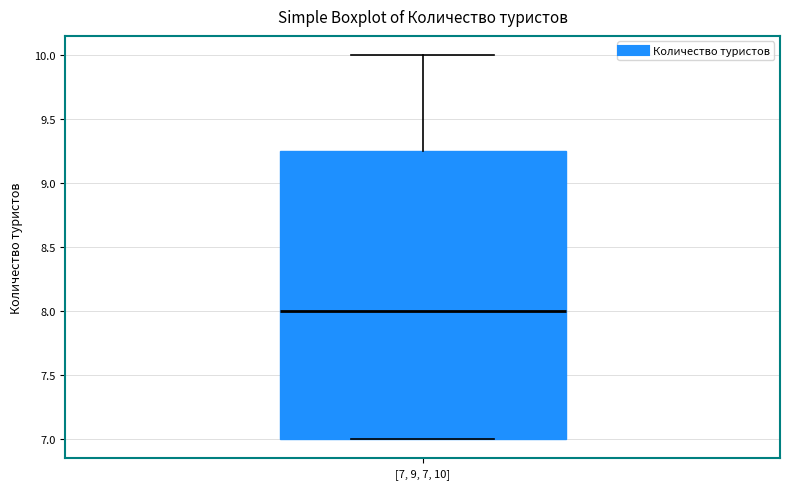

Transcribe this box plot: give where the median line is, the range the box spans, and where the two whiskers end, as read against the y-axis. The values are not printed on the chart, so give them approximately, as read against the axis.

median 8.00, box 7.00 to 9.25, whiskers 7.00 to 10.00